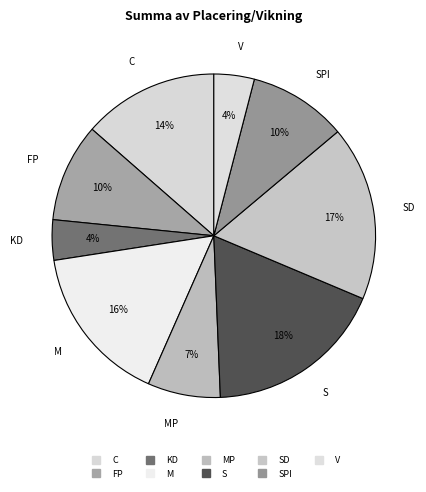

Is there a majority slice in this chart?

No